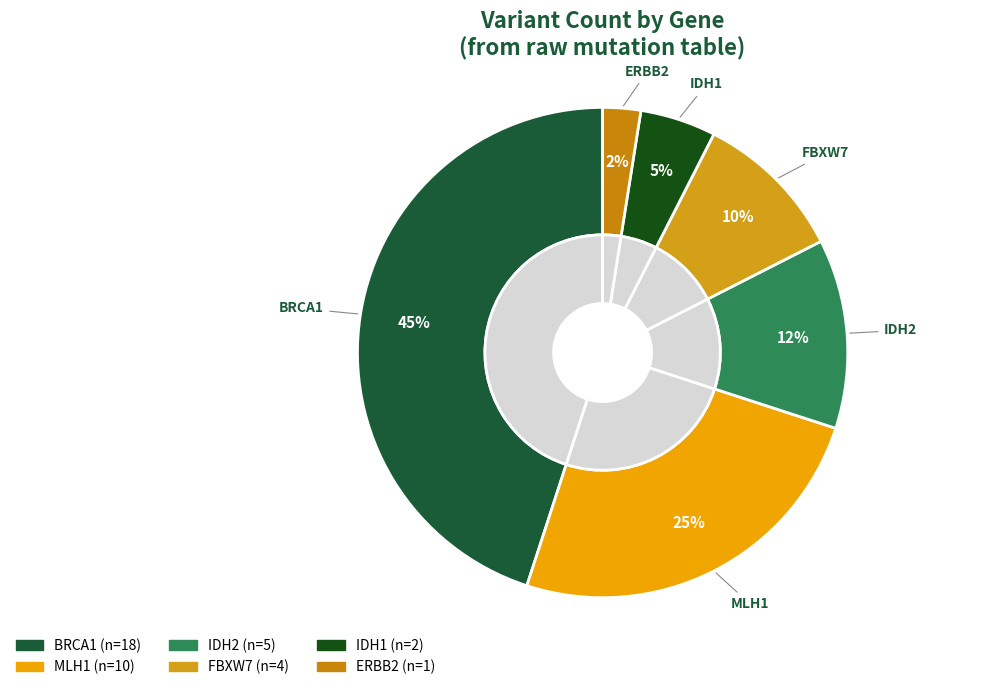

The FBXW7 slice represents 1% of the pie. True or false?

False